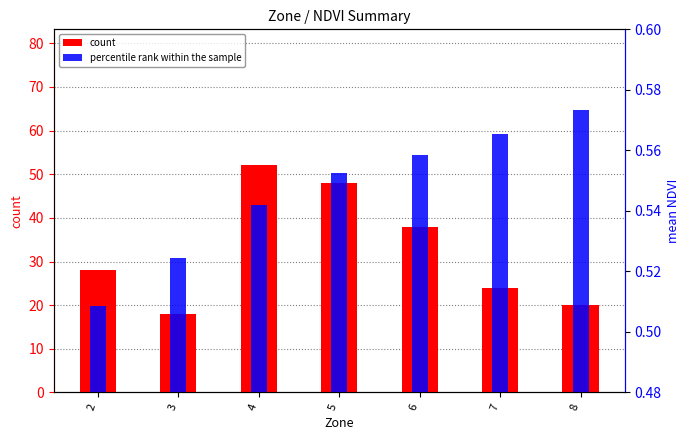

What is the value of the count bar at the 3rd from the left?

52.0